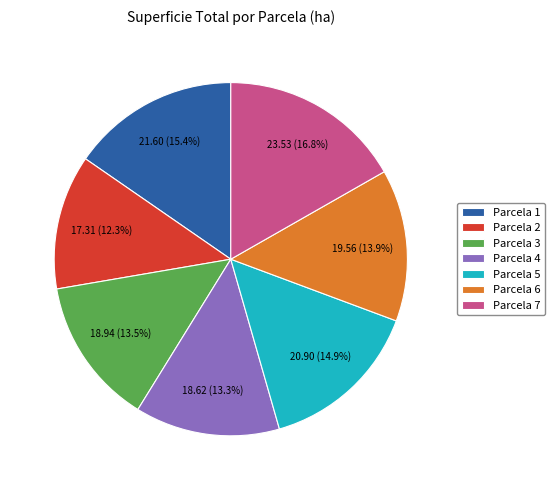

To the nearest percent, what portion does Parcela 1 represent?

15%